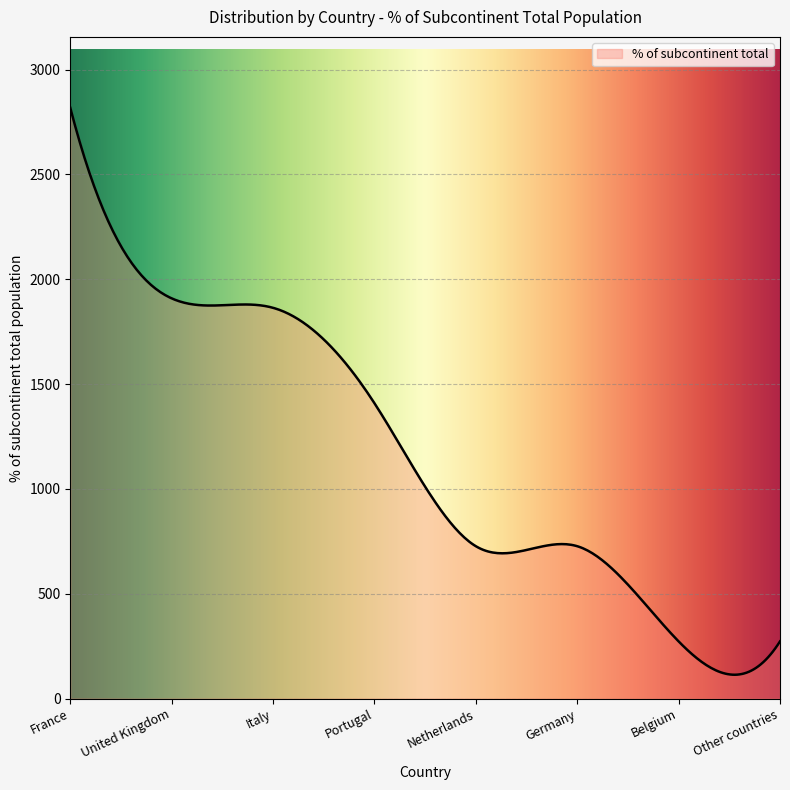

What is the difference between the maximum and minimum values?

2704.1